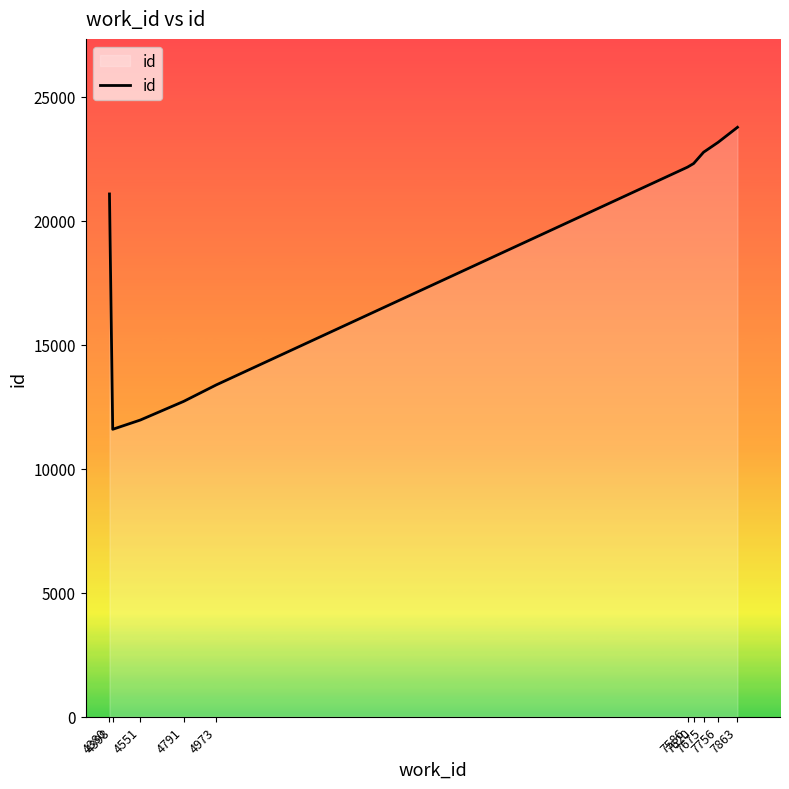

Is it true that the value at 7863 is 23771?

True